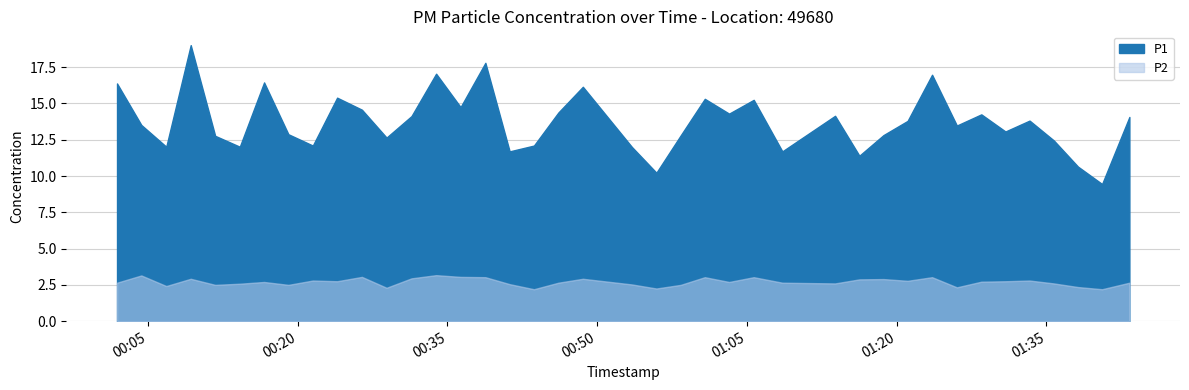

In P2, how many points are lower than both neighbors (excluding endpoints)?

12